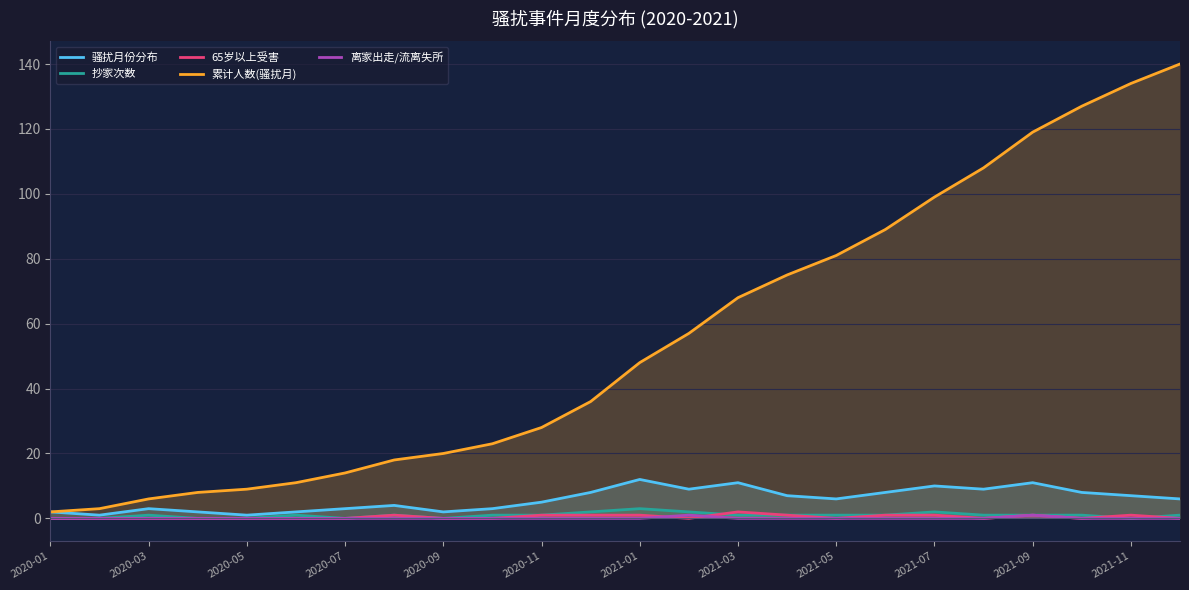

What is the greatest value displayed?

140